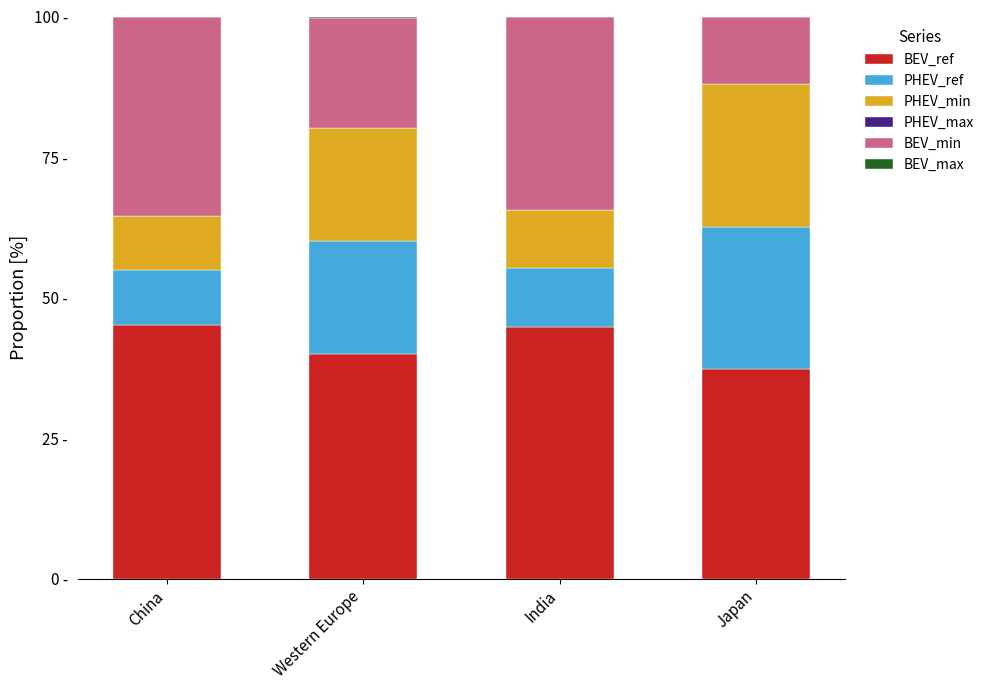

At which category is the sum across all series the highest?

China